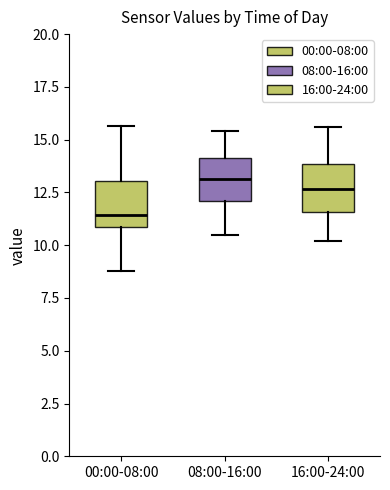

Where does the median line of the box for 08:00-16:00 sit on the y-axis? The values are not printed on the chart, so give them approximately, as read against the axis.

13.0